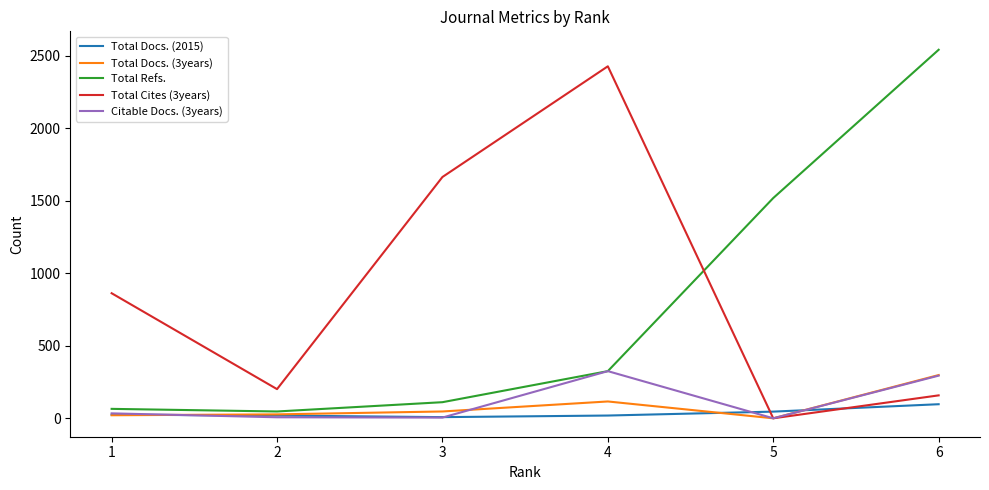

Is the value of Total Cites (3years) at 6 greater than the value of Total Docs. (2015) at 5?

Yes